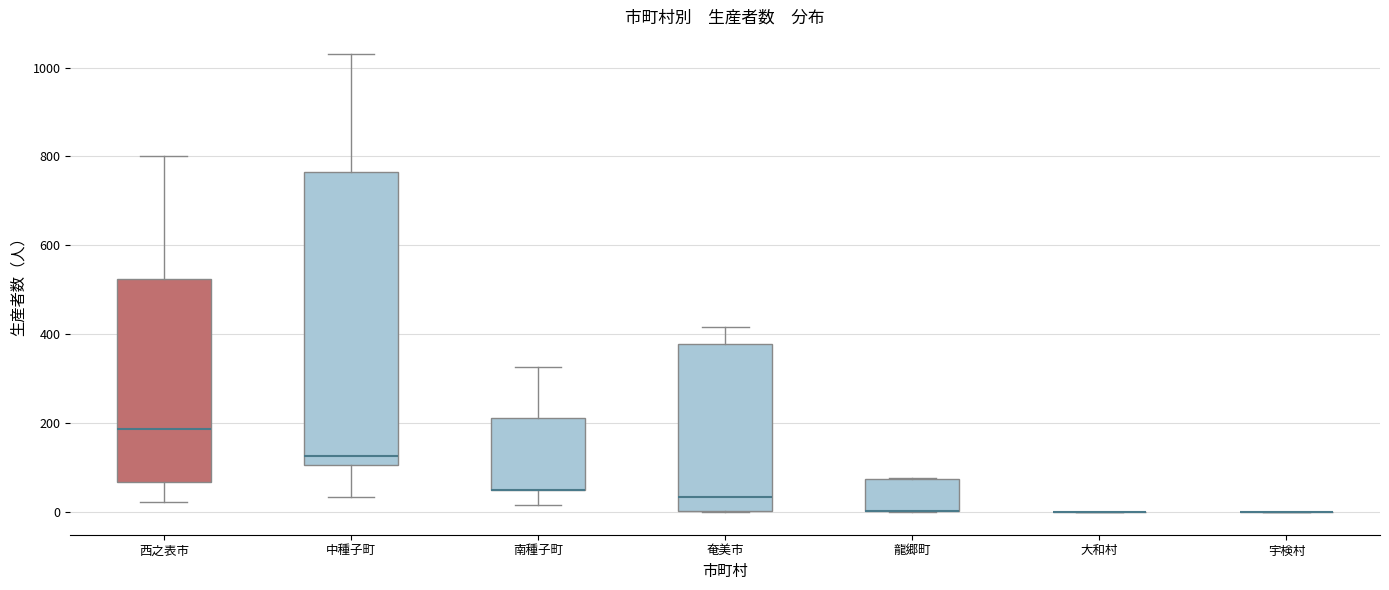

Which box is the tallest, from its lower edge to its upper edge?

中種子町